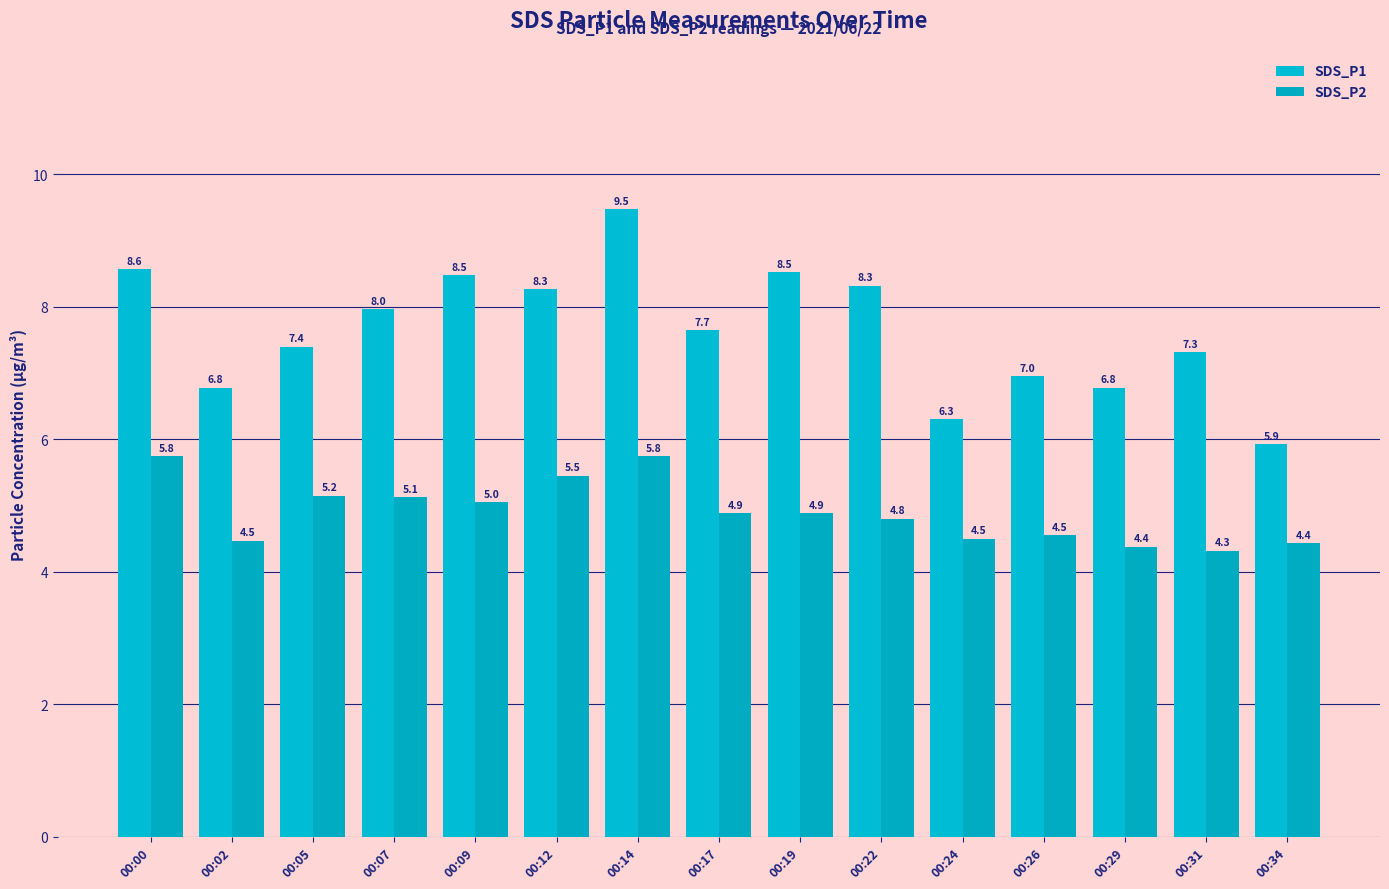

What is the total value across all series at 00:22?

13.1